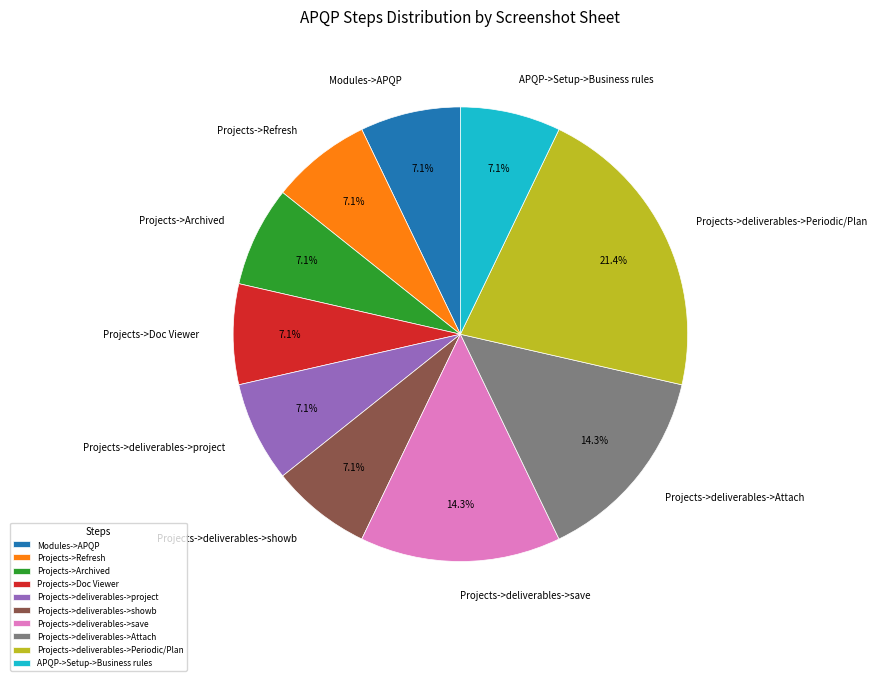

What percentage is NOT represented by Projects->Doc Viewer?

92.9%